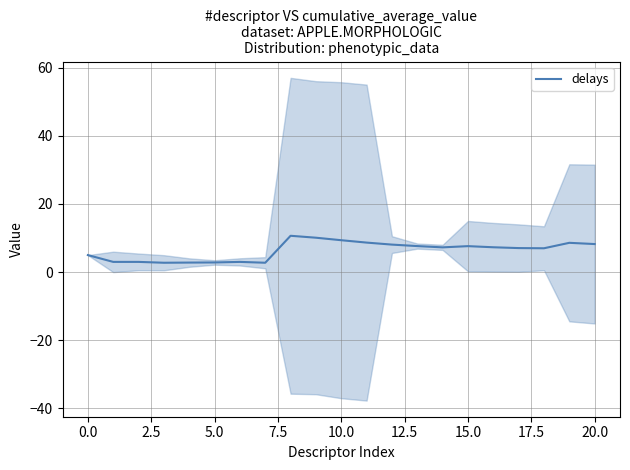

What is the highest value of the delays series?

10.7